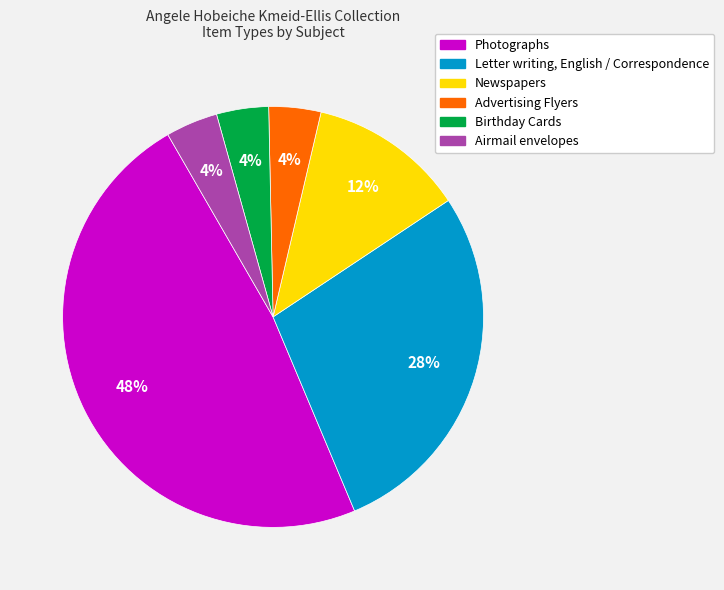

To the nearest percent, what is the difference between the Letter writing, English / Correspondence and Birthday Cards slice percentages?

24%